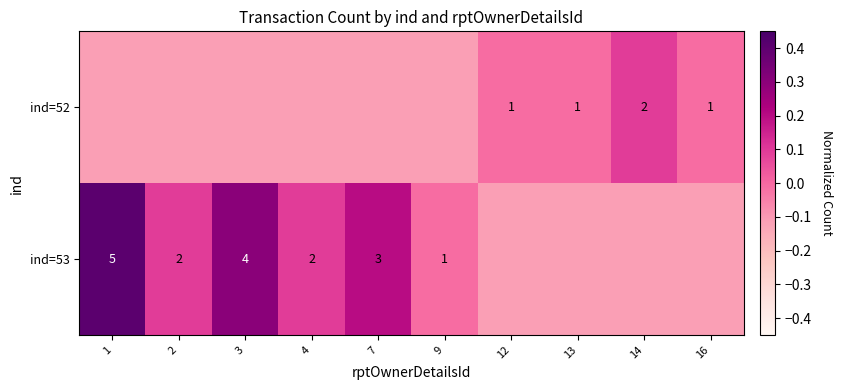

What is the maximum value for ind=52?

0.1